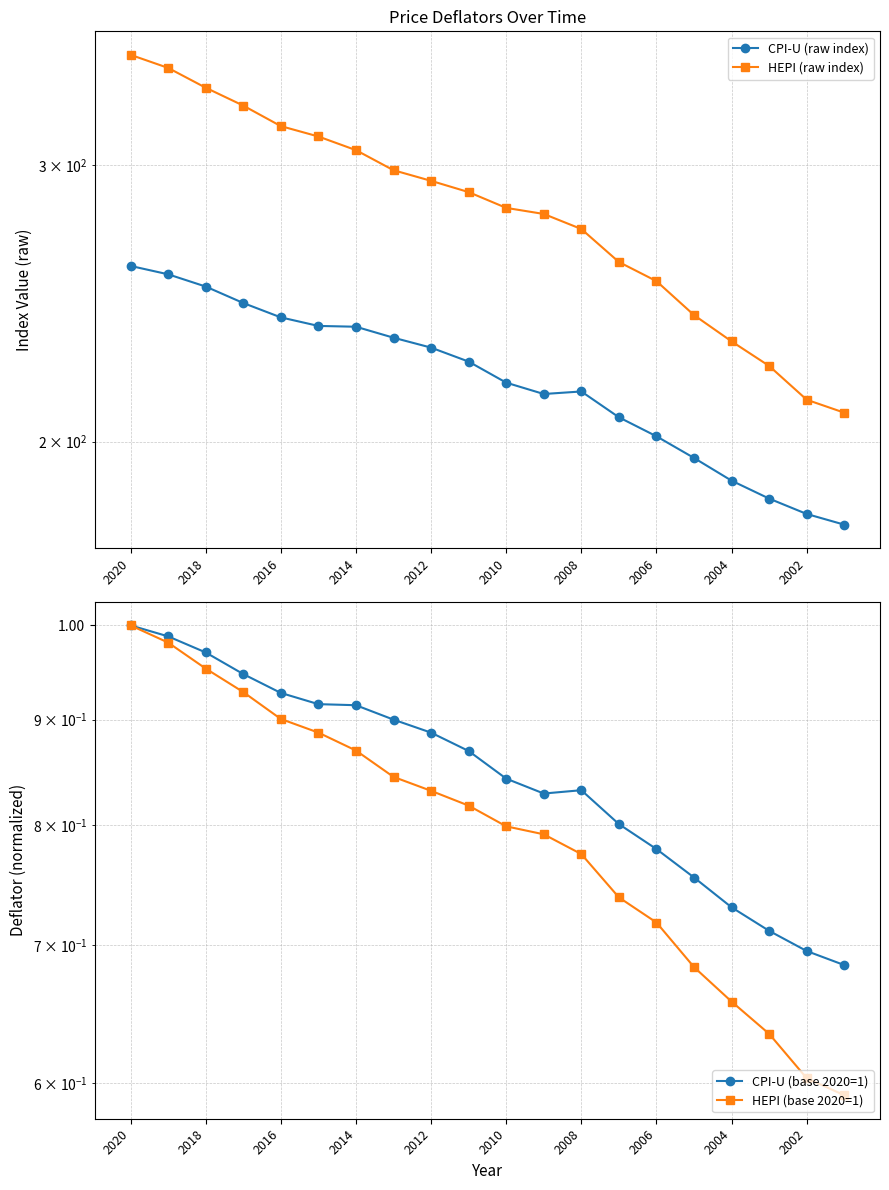

Reading left to right, extract all data points from this chart.

CPI-U (raw index): 258.8	255.7	251.1	245.1	240.0	237.0	236.7	233.0	229.6	224.9	218.1	214.5	215.3	207.3	201.6	195.3	188.9	184.0	179.9	177.1
HEPI (raw index): 352.7	346.0	336.1	327.4	317.7	312.9	306.7	297.8	293.2	288.4	281.8	279.3	273.2	260.3	253.1	240.8	231.7	223.5	212.7	208.7
CPI-U (base 2020=1): 1.0	1.0	1.0	0.9	0.9	0.9	0.9	0.9	0.9	0.9	0.8	0.8	0.8	0.8	0.8	0.8	0.7	0.7	0.7	0.7
HEPI (base 2020=1): 1.0	1.0	1.0	0.9	0.9	0.9	0.9	0.8	0.8	0.8	0.8	0.8	0.8	0.7	0.7	0.7	0.7	0.6	0.6	0.6